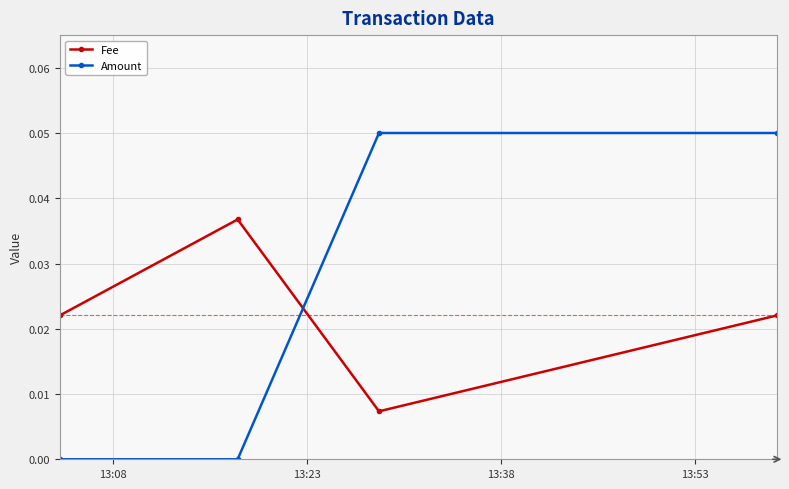

Which series ends up on top after the final intersection of Fee and Amount?

Amount